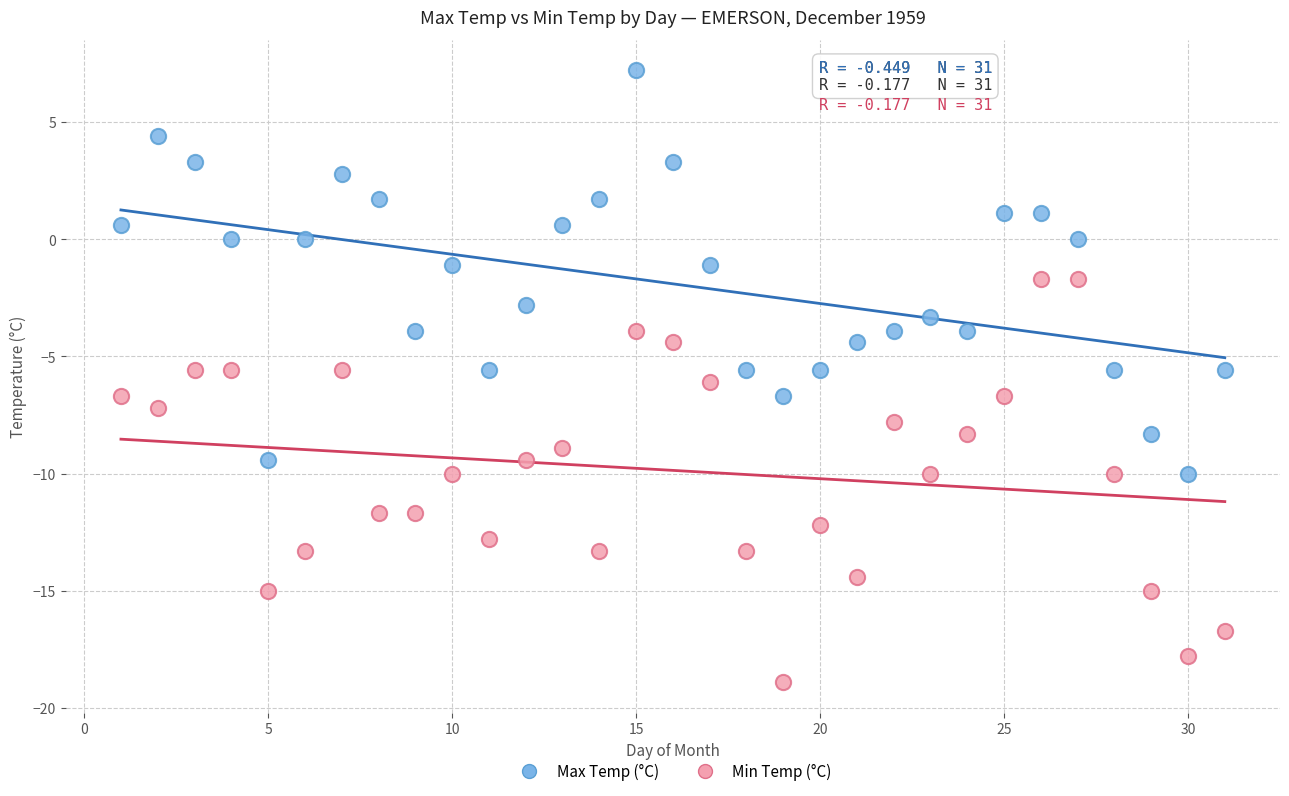

Across all data points, what is the range of X values (max minus min)?

30.0